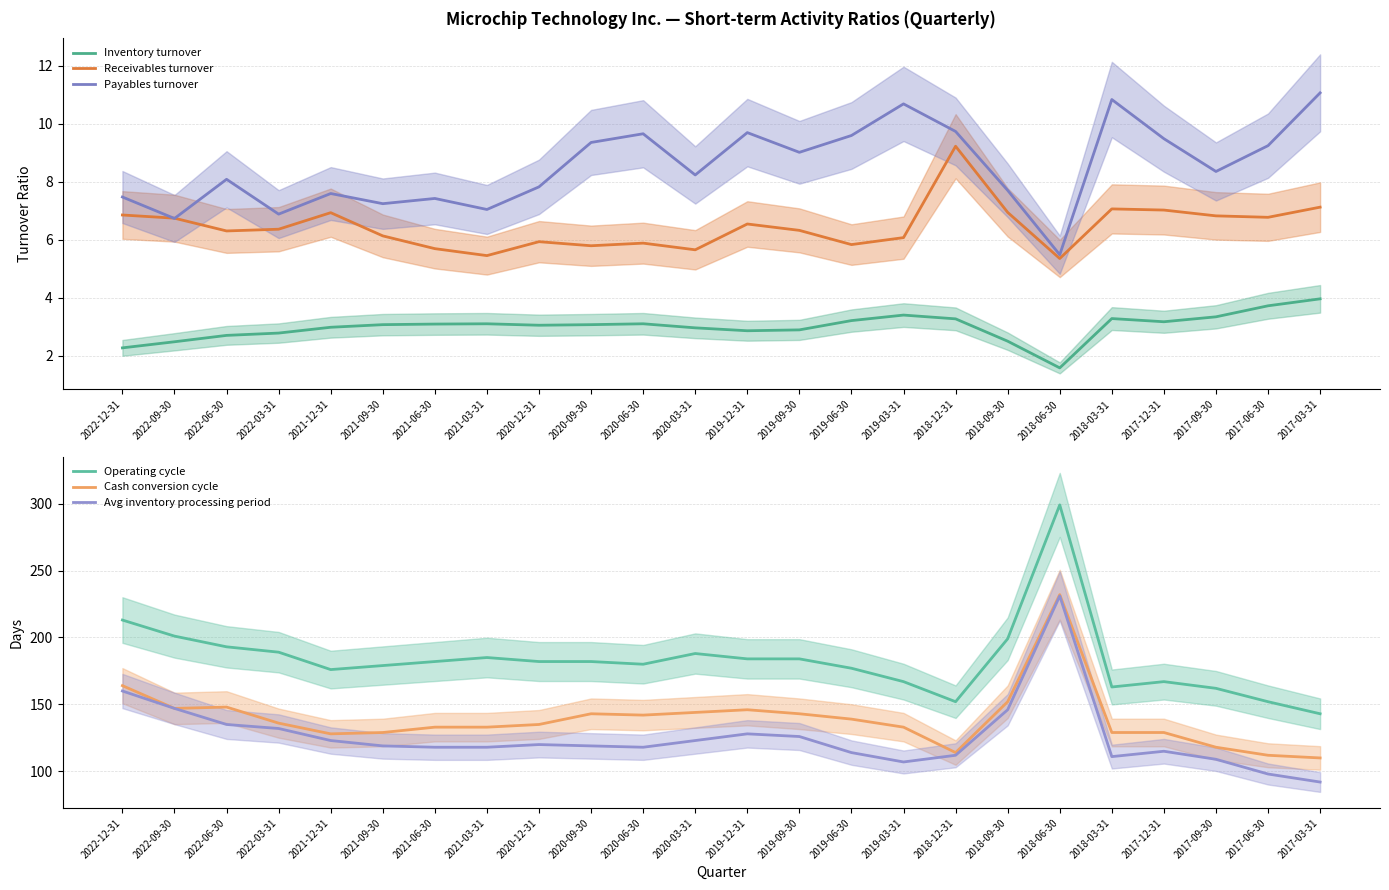

Does the chart display data point markers on the line(s)?

No